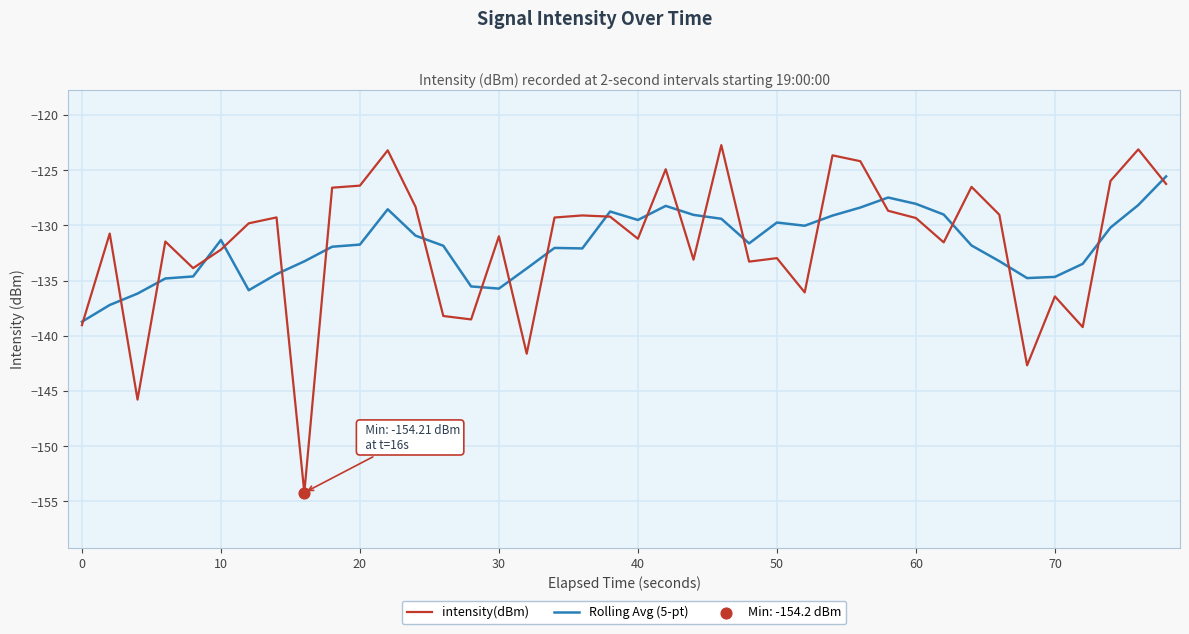

Which series has the widest spread of values?

intensity(dBm)